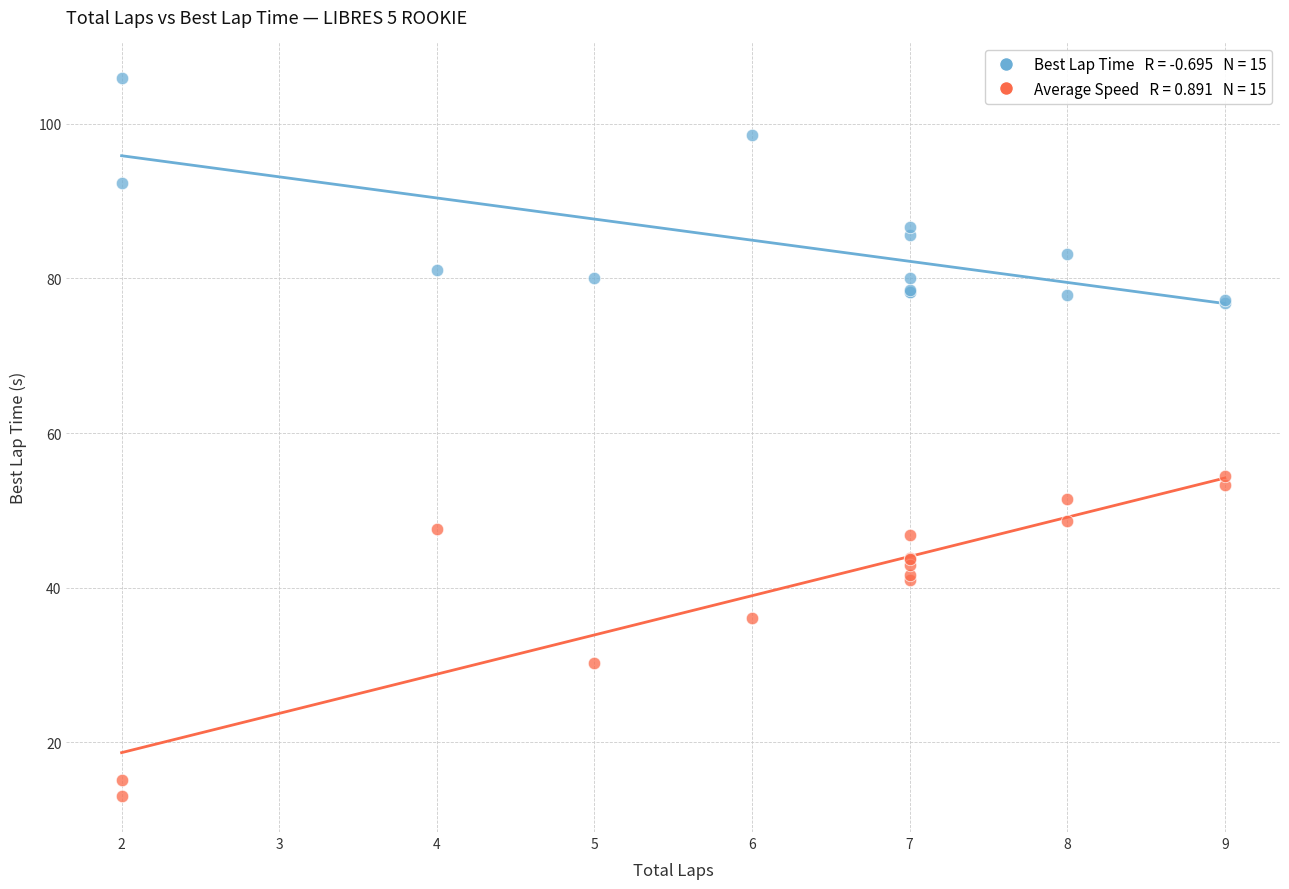

Across all series, what Y value is closest to 59?

54.4